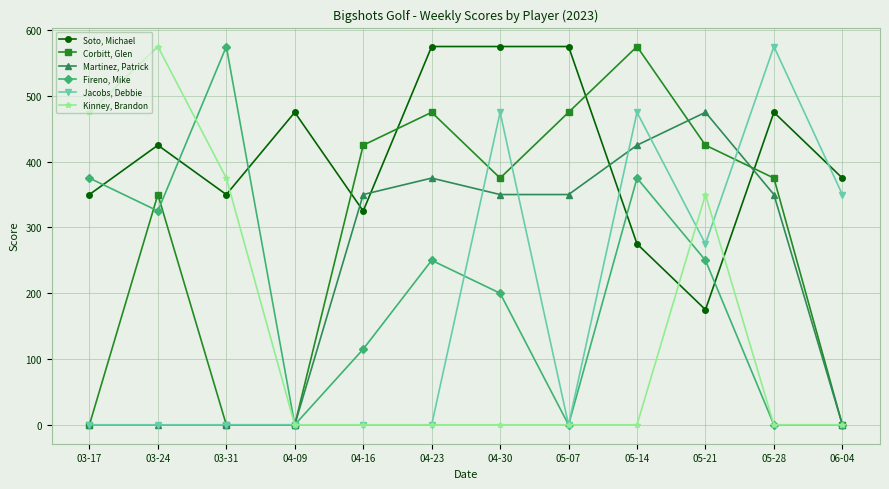

Which series changed the most between 04-23 and 04-30?

Jacobs, Debbie